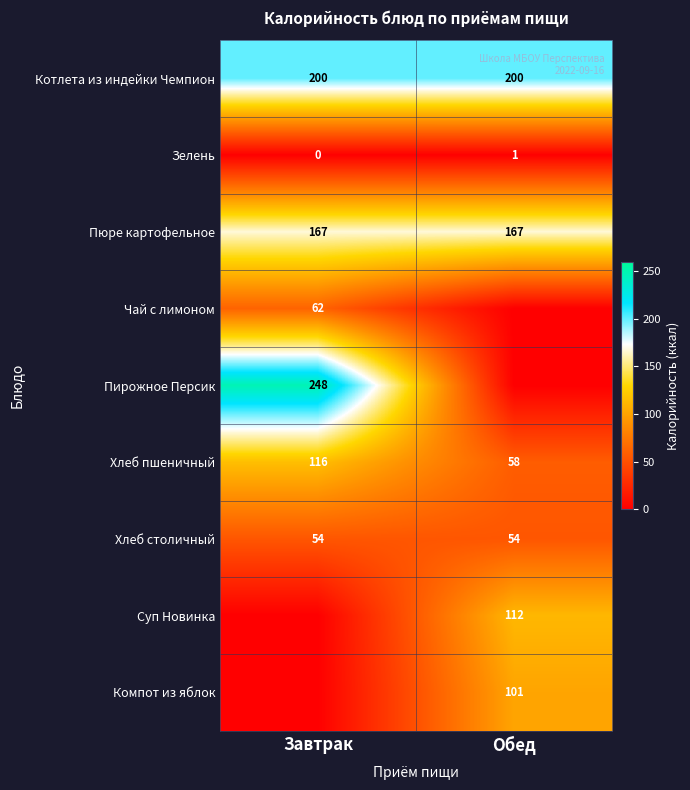

The Хлеб столичный series shows 27.0 at Завтрак. True or false?

False